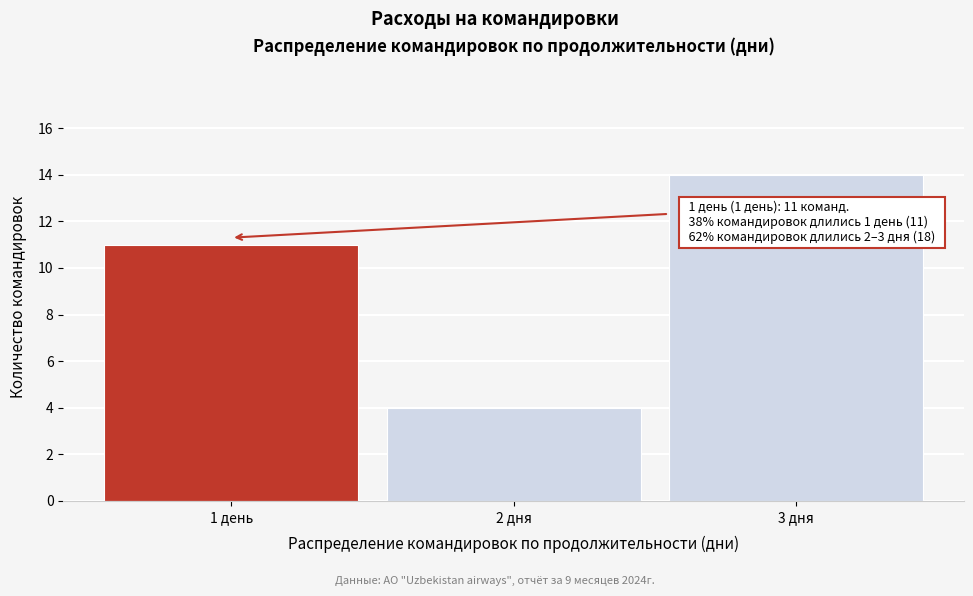

Reading right to left, extract all data points from this chart.

14	4	11